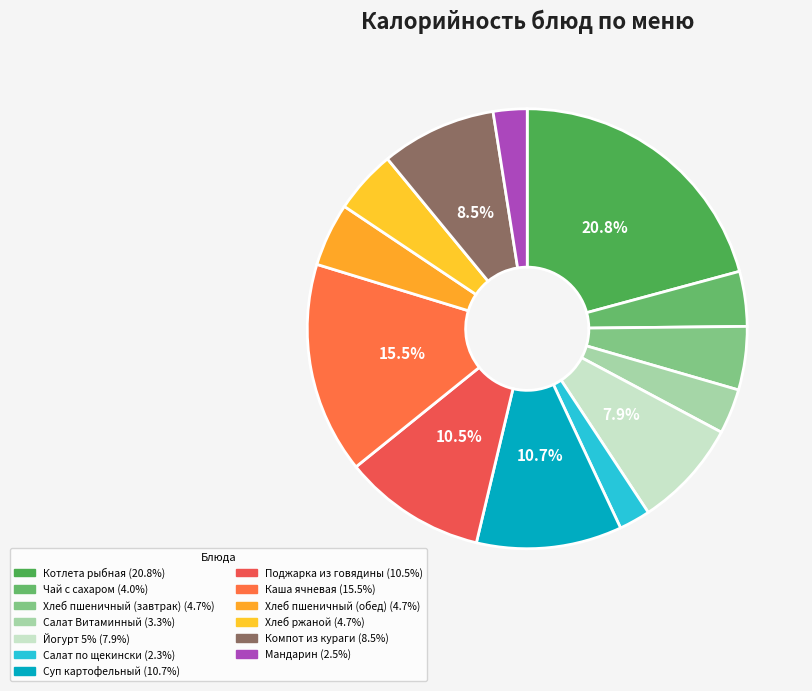

Which category has the smallest portion of the pie?

Салат по щекински